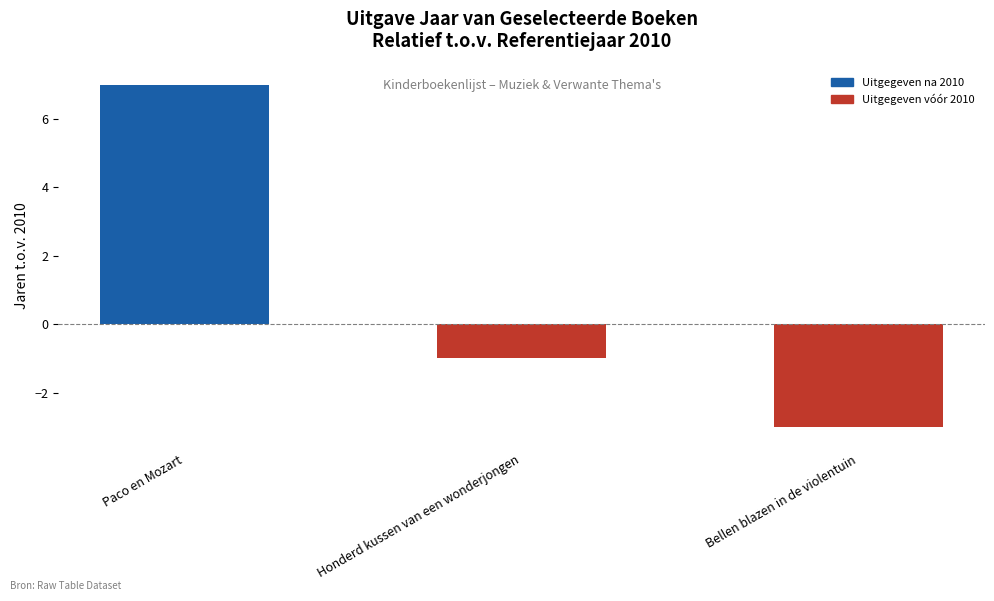

Are the bars horizontal?

No